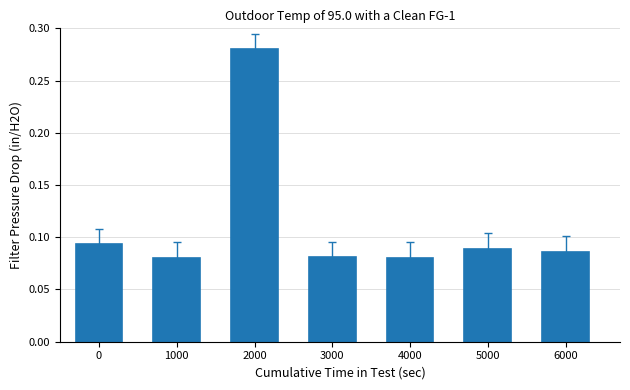

What is the sum of all values?

0.8